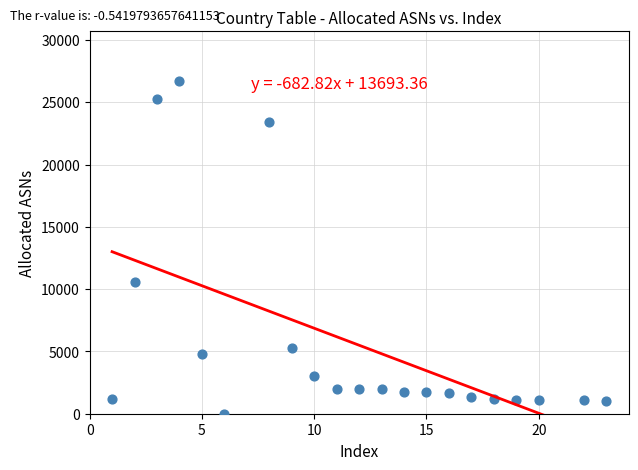

What Y value in the scatter plot is closest to 13350?

10561